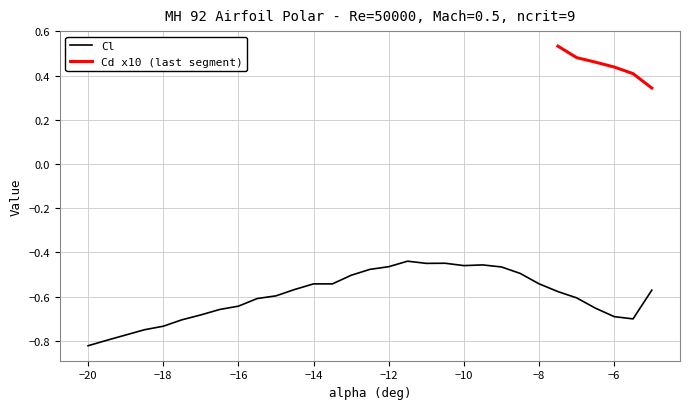

The value of Cl at −12 is -0.7. True or false?

False